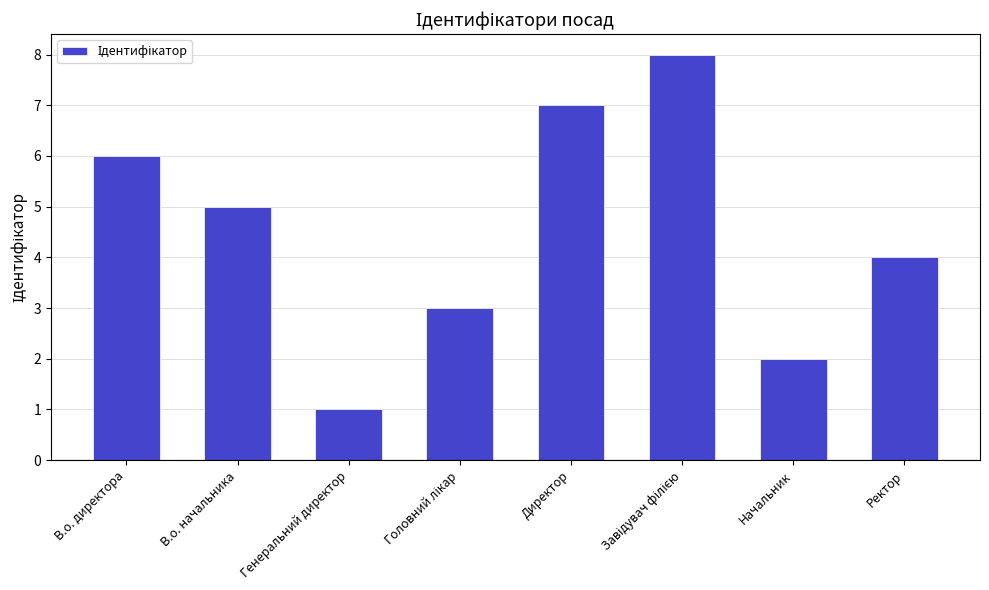

Between В.о. директора and Директор, which is larger?

Директор